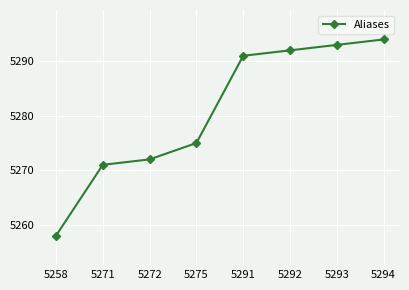

How many values are below 5291?

4